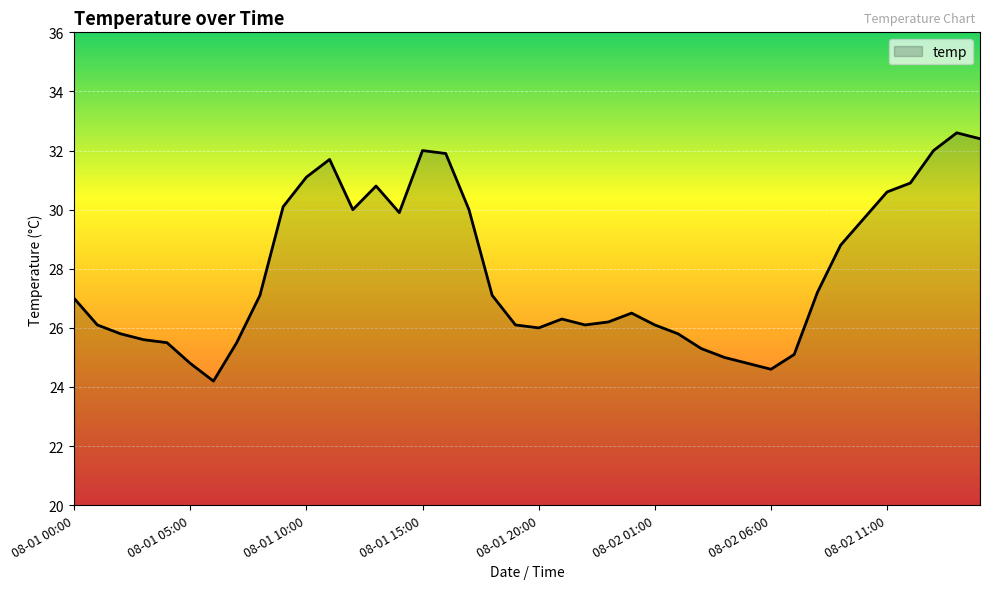

What is the smallest value displayed?

24.2